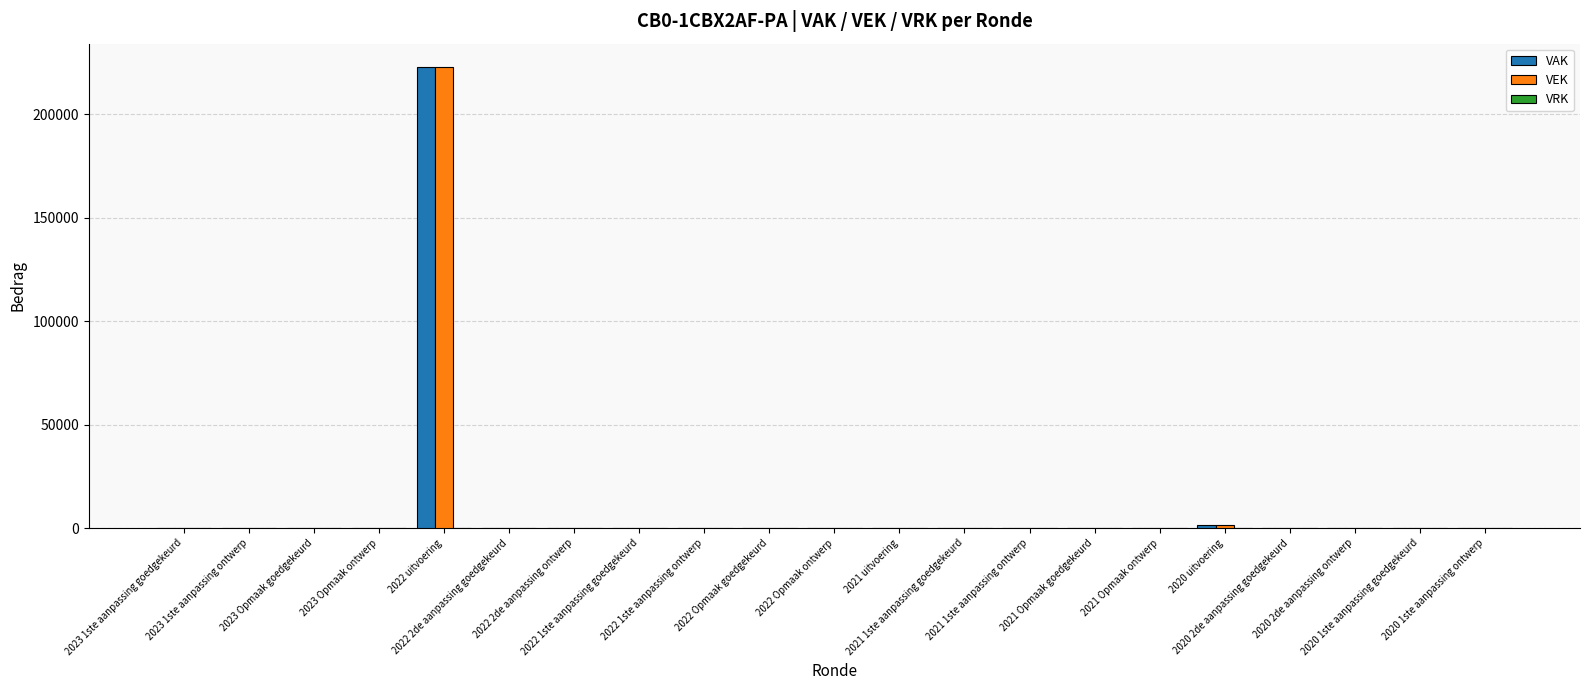

What is the greatest value displayed?

223033